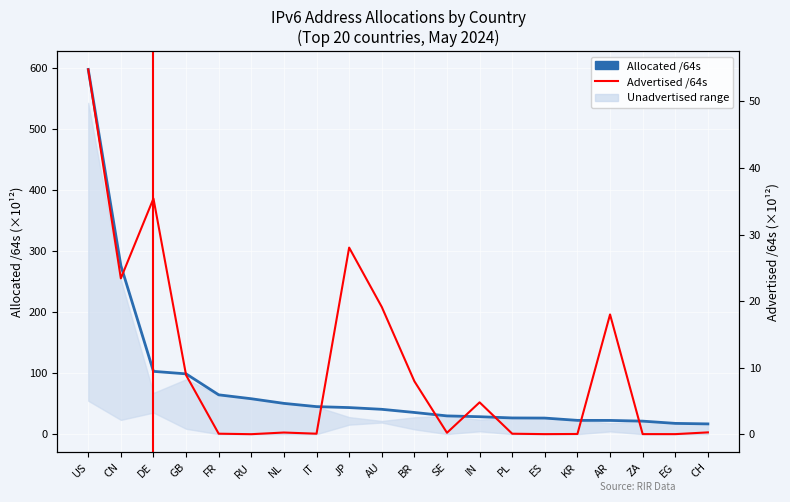

True or false: Advertised /64s has a value of 0.1 at PL.

False